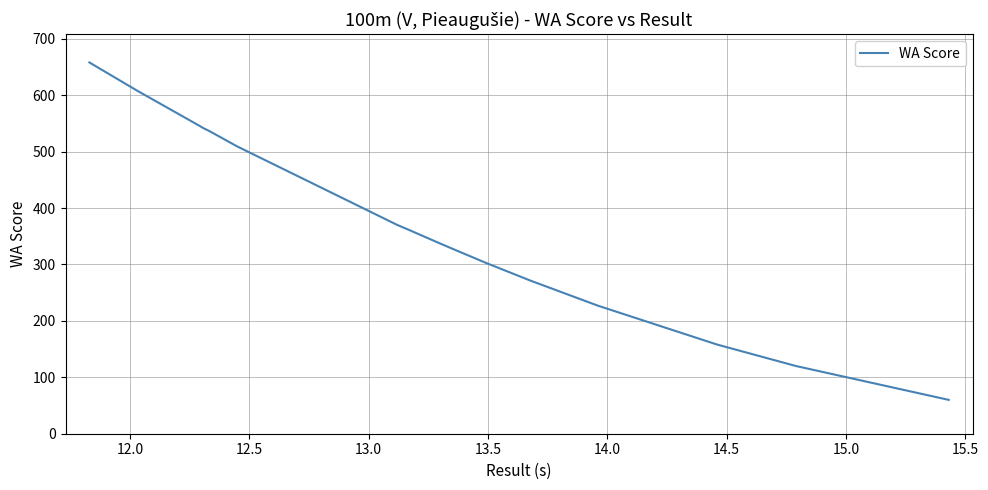

What is the difference between the second highest and second lowest values?

488